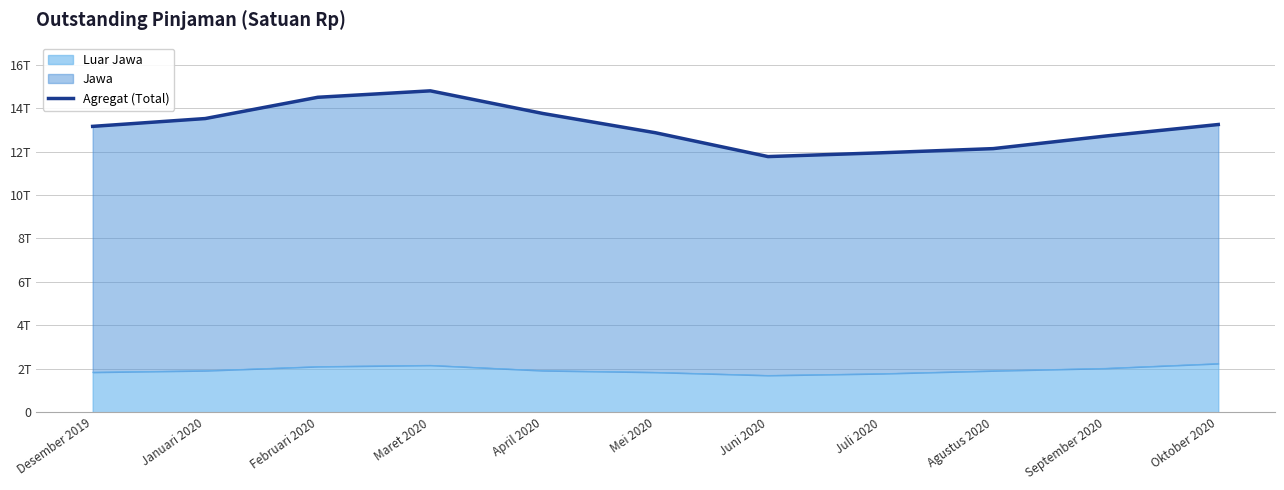

Does the chart have visible grid lines?

Yes